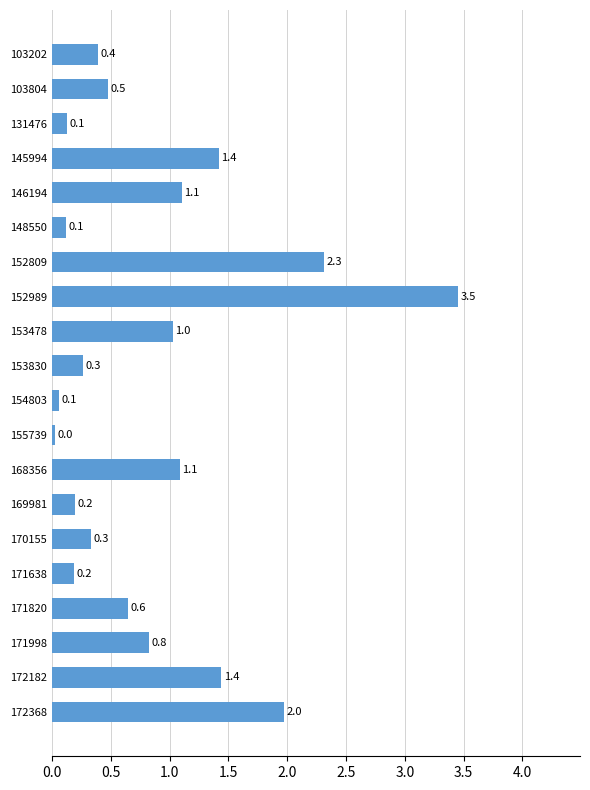

Which has a higher value, 131476 or 103804?

103804